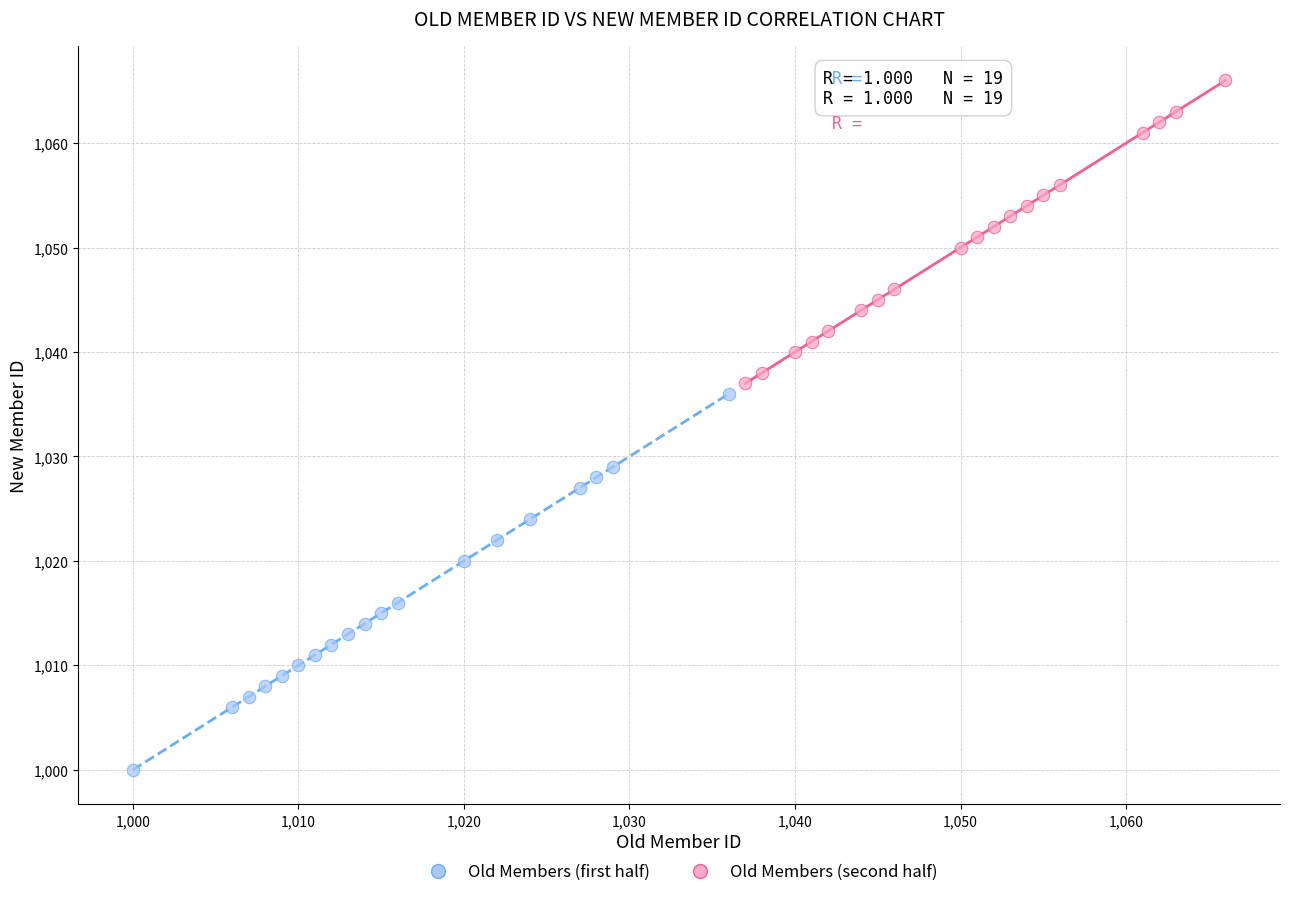

Which series reaches the maximum Y coordinate?

Old Members (second half)